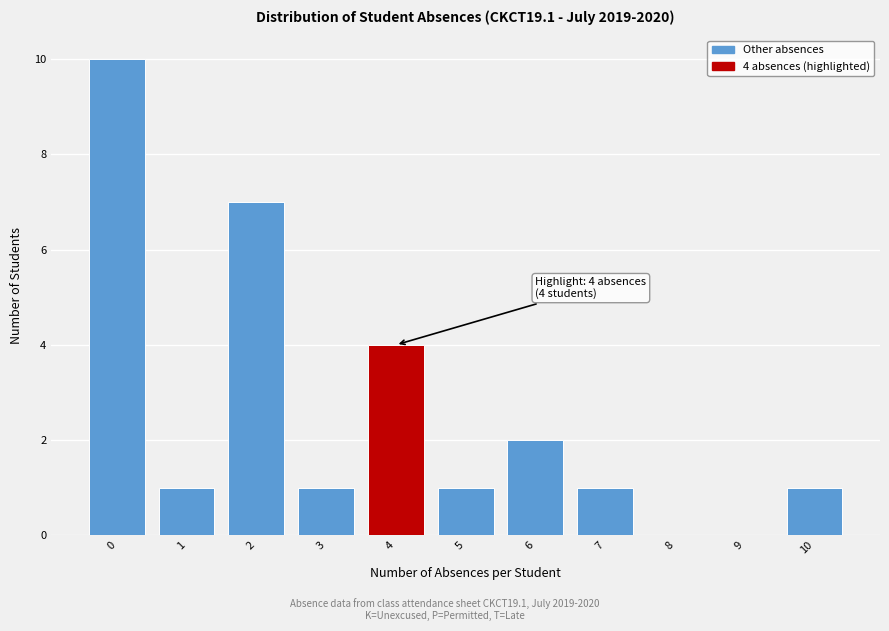

Over which range of the x-axis is the bar tallest?

-0.5 to 0.5